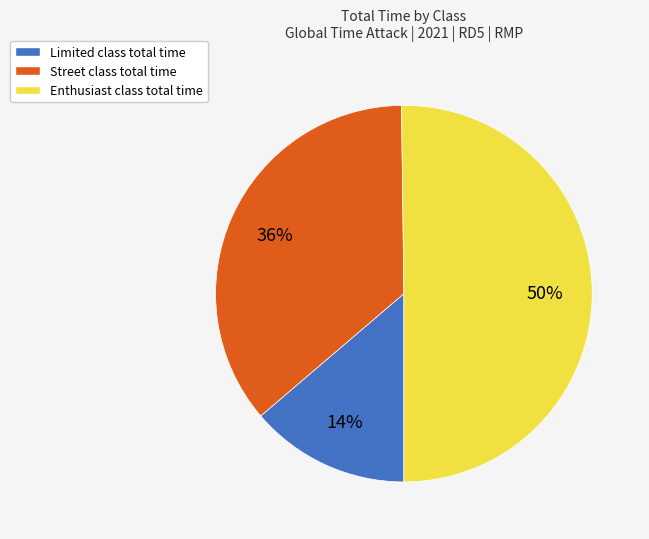

To the nearest percent, what is the average slice percentage?

33%